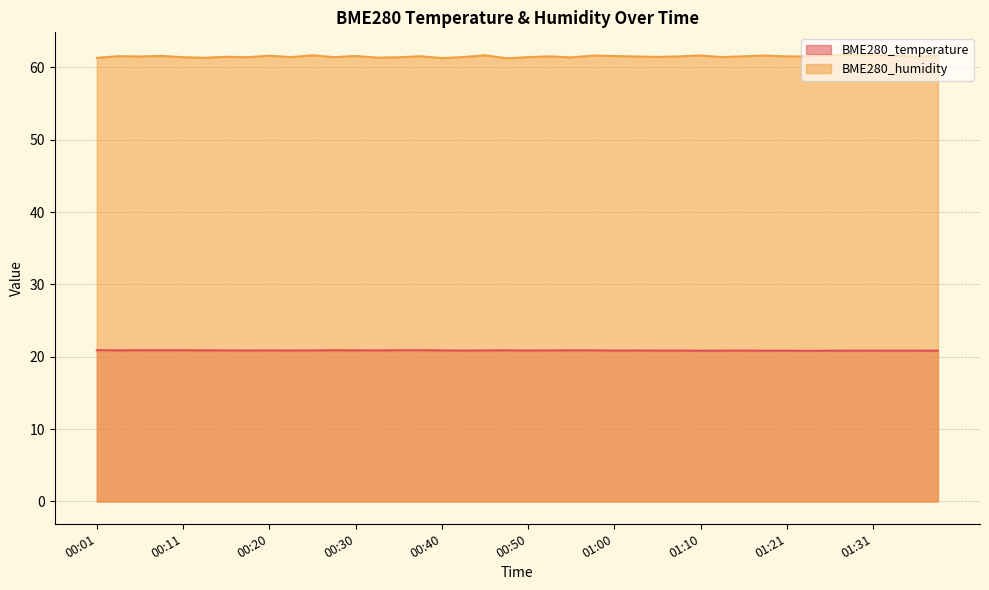

What is the value of the BME280_temperature point at the 26th from the left?

20.9